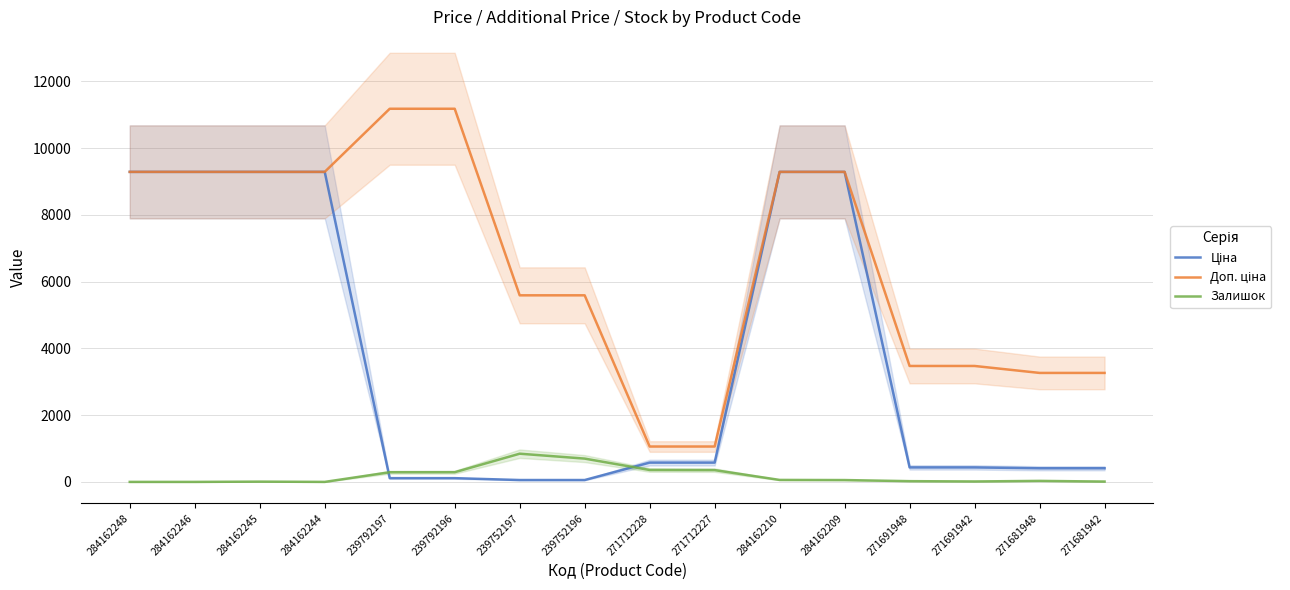

Is the value of Доп. ціна at 284162246 greater than the value of Залишок at 239792197?

Yes